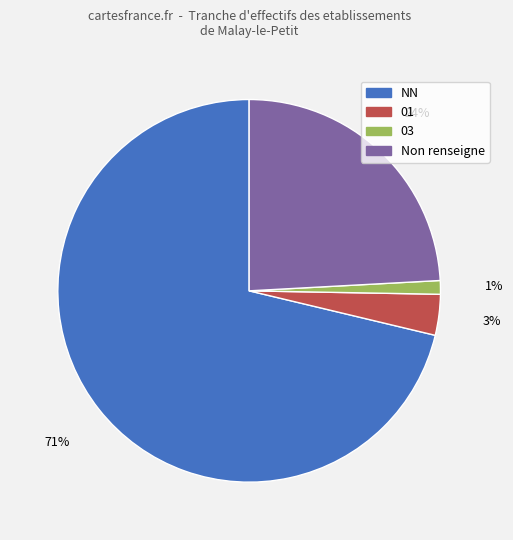

What is the ratio of the value at Non renseigne to the value at NN?

0.3